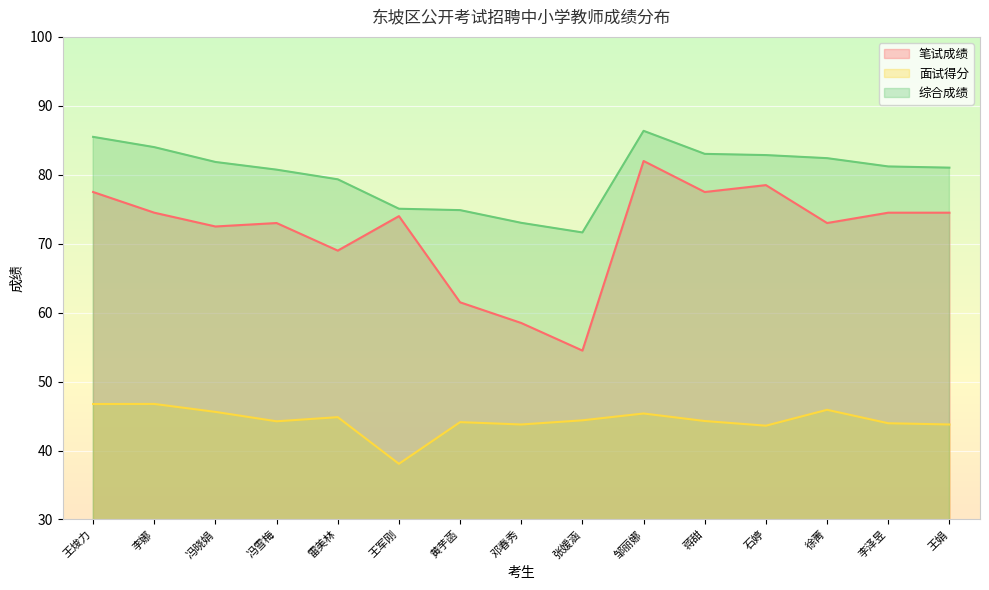

At which category is the sum across all series the highest?

邹丽娜